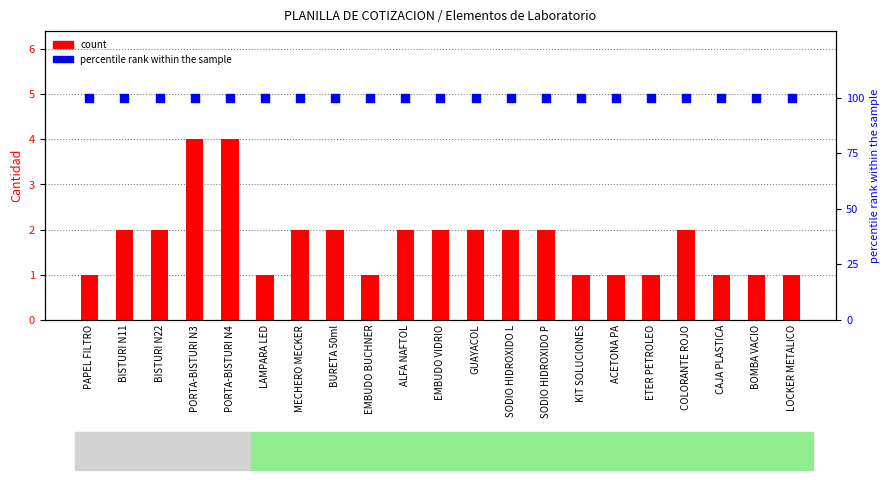

At how many categories does at least one series exceed 53?

21